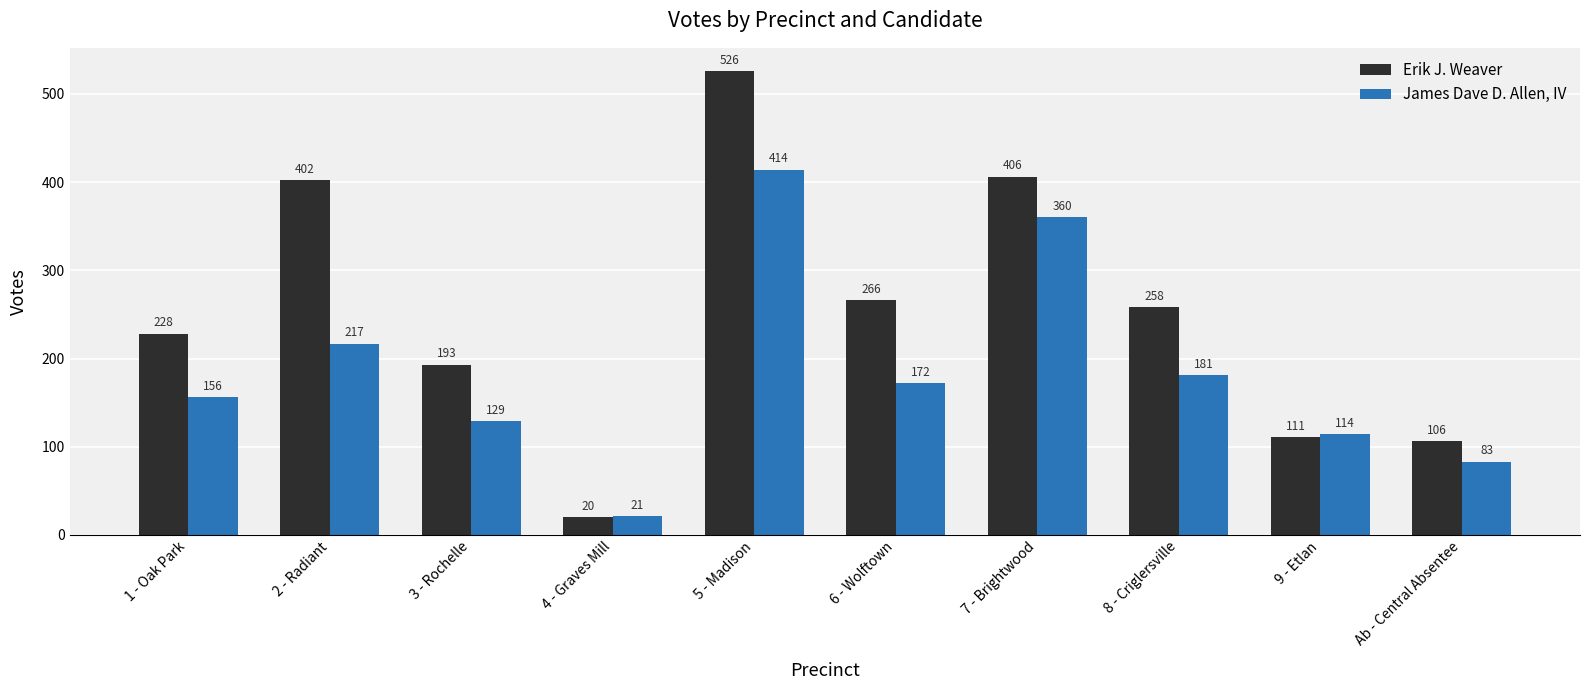

True or false: Erik J. Weaver has a value of 258 at 8 - Criglersville.

True